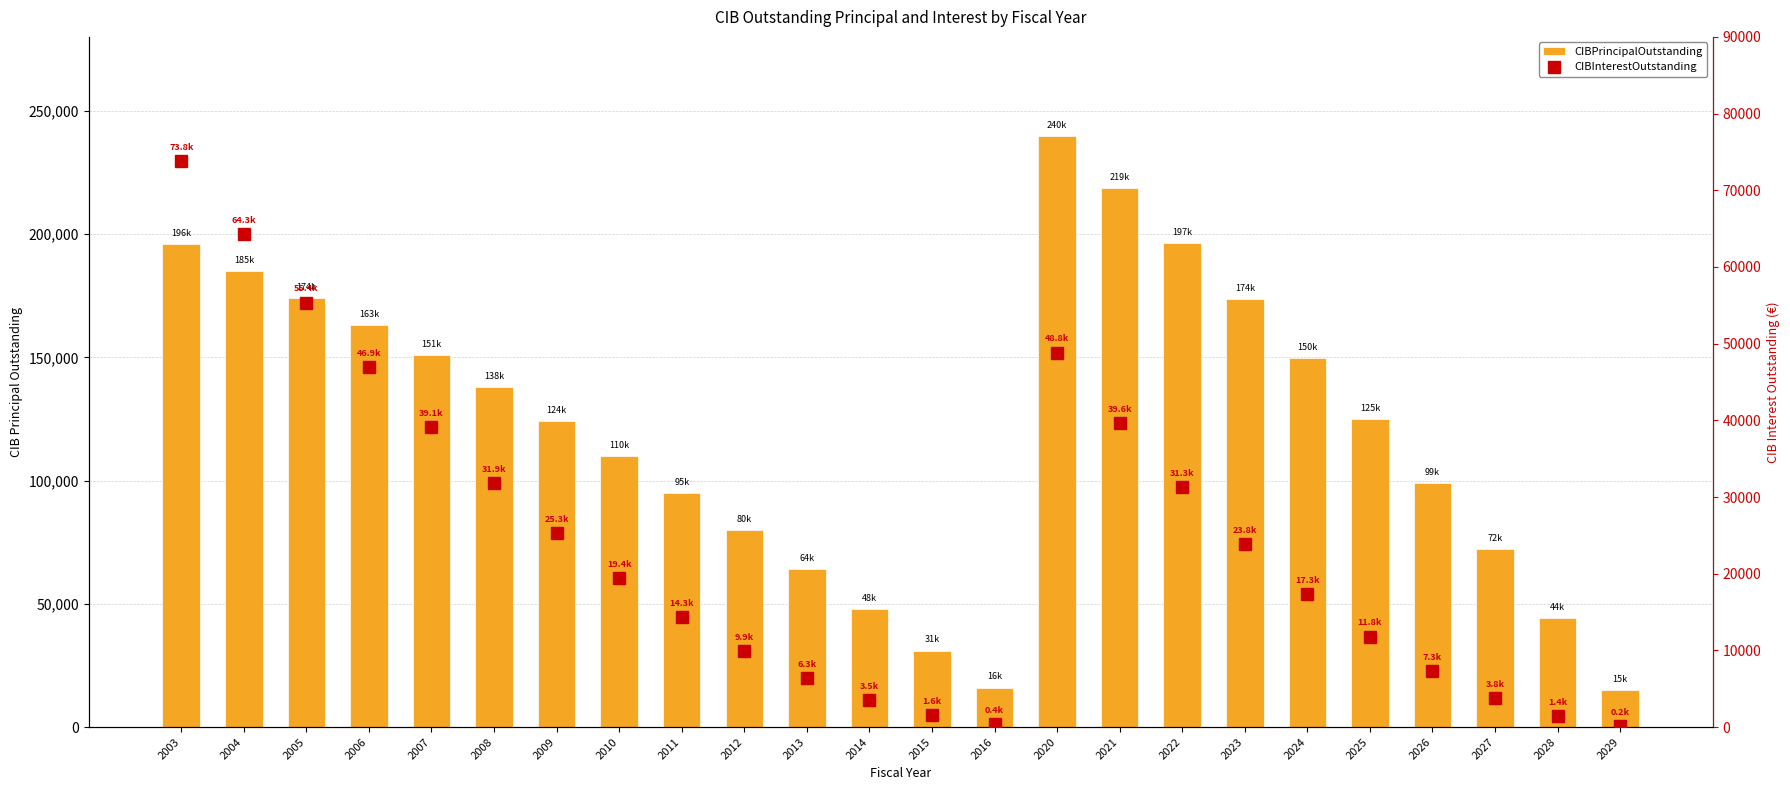

Are the bars horizontal?

No